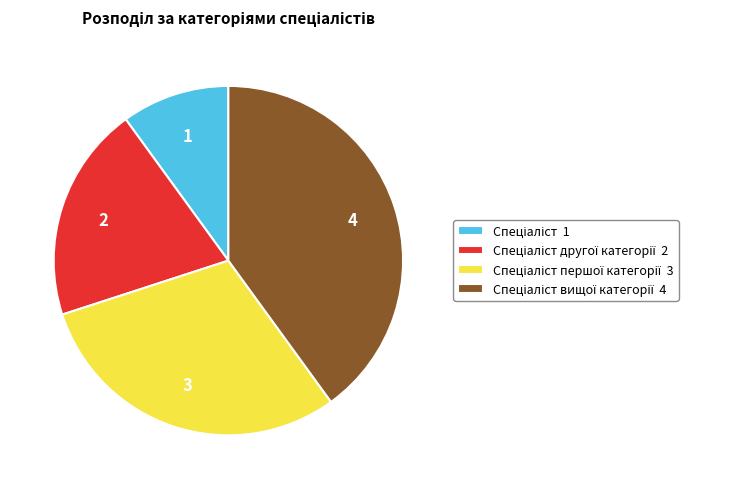

Does any single category account for the majority?

No